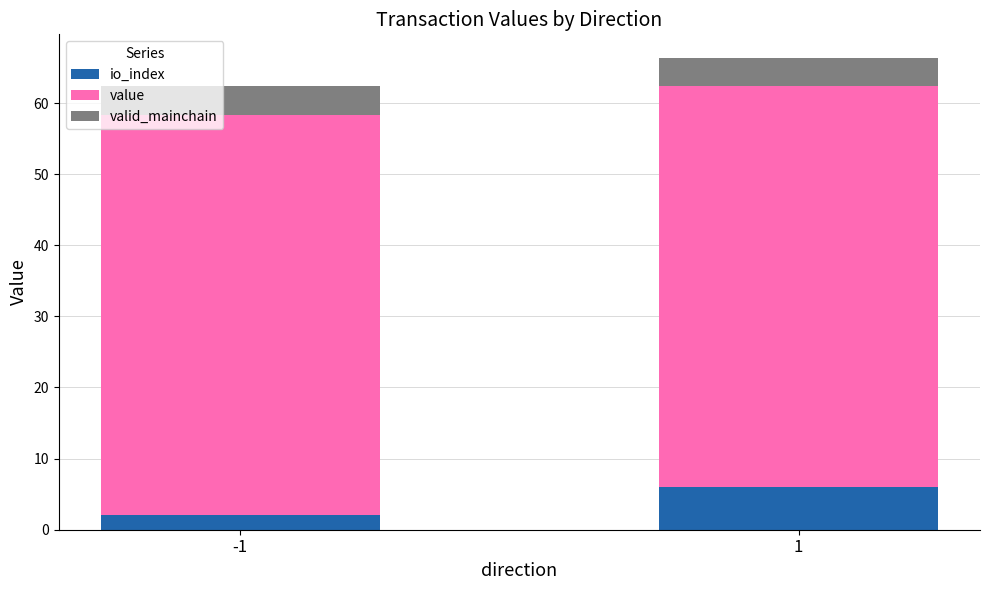

What are all the series names shown in the legend?

io_index, value, valid_mainchain